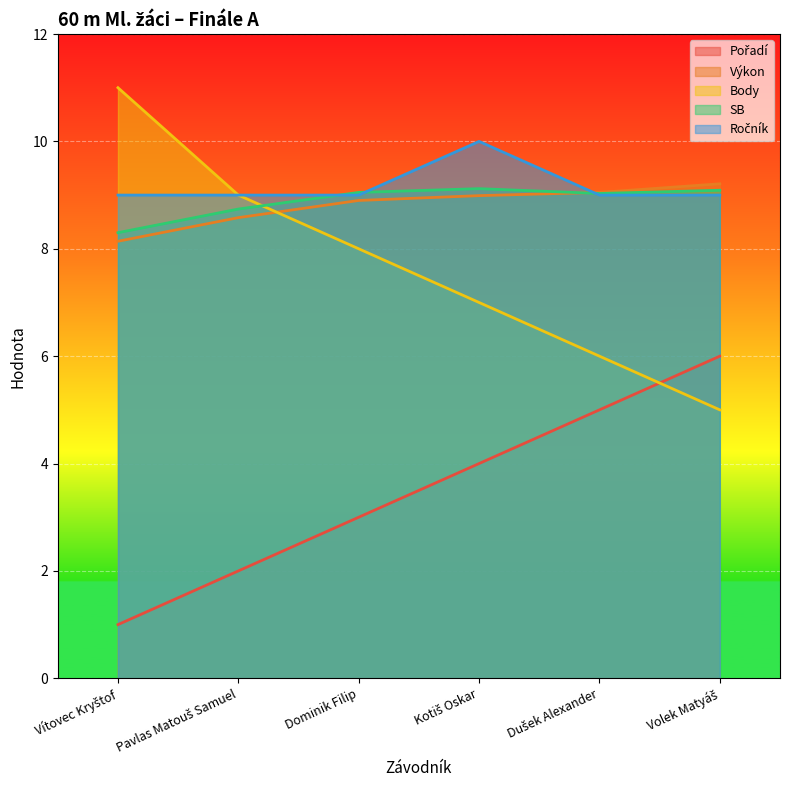

Reading right to left, transcribe all the data shown in this chart.

Pořadí: 6.0	5.0	4.0	3.0	2.0	1.0
Výkon: 9.2	9.1	9.0	8.9	8.6	8.1
Body: 5.0	6.0	7.0	8.0	9.0	11.0
SB: 9.1	9.0	9.1	9.1	8.7	8.3
Ročník: 9.0	9.0	10.0	9.0	9.0	9.0